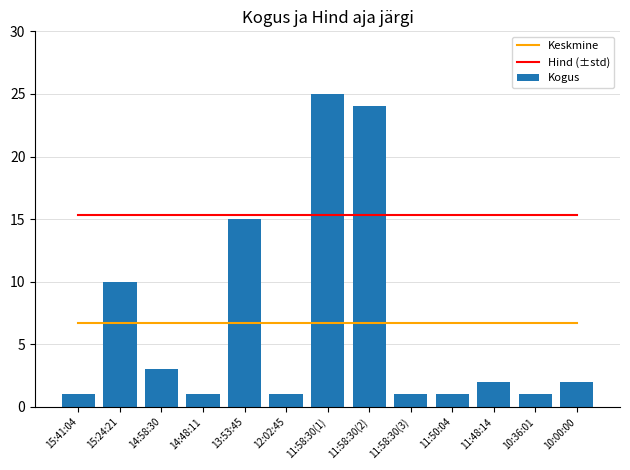

What is the maximum value shown in the chart?

25.0